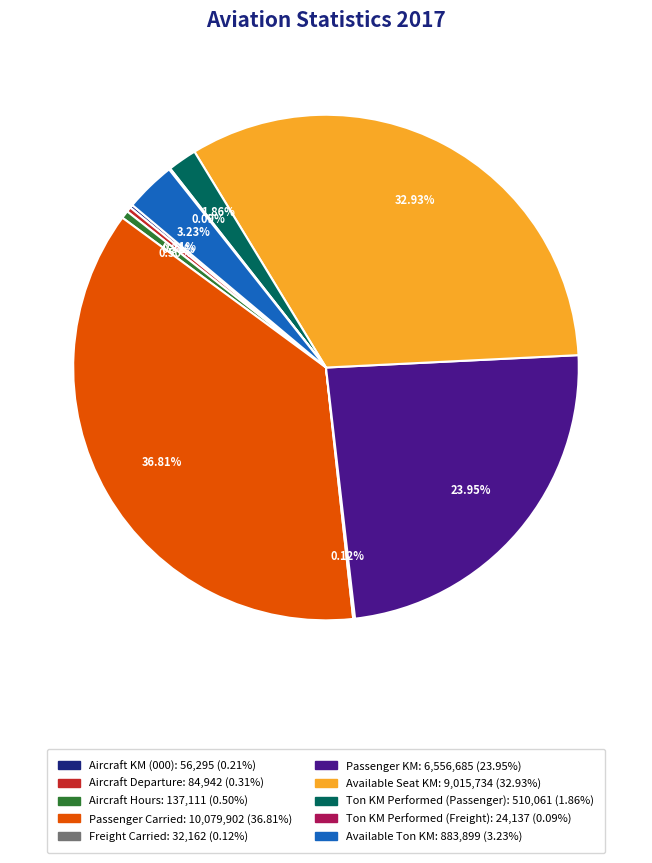

To the nearest percent, what portion does Passenger KM represent?

24%